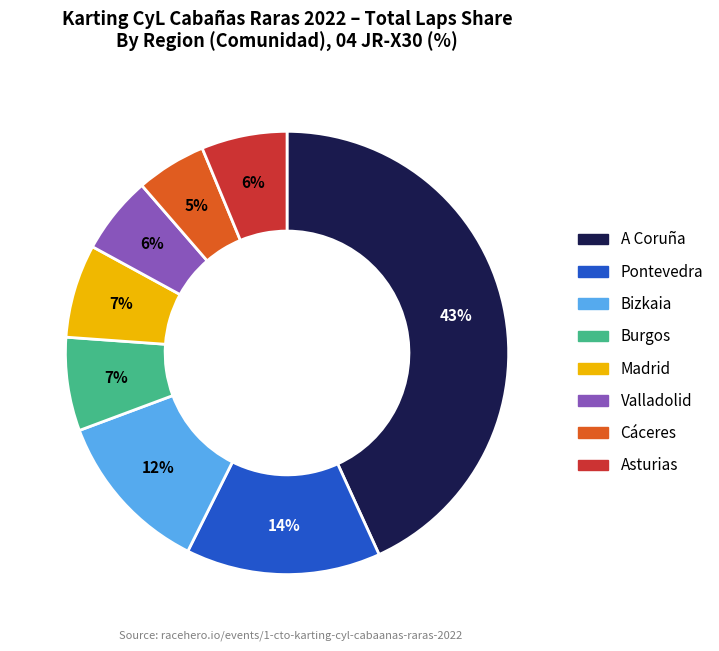

Is there any slice that represents more than half of the pie?

No